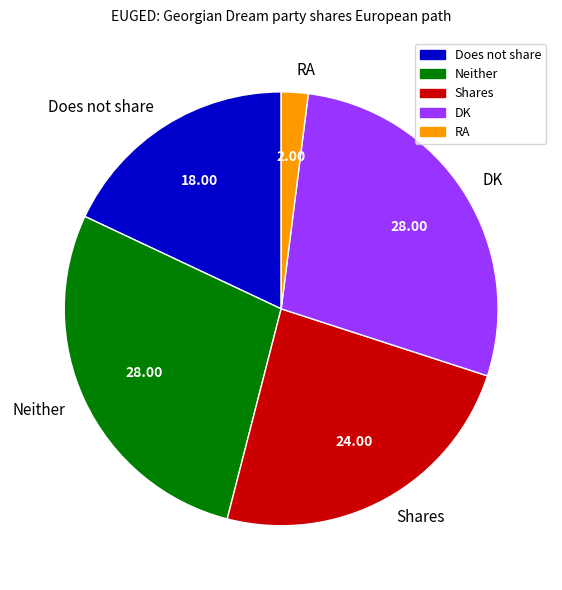

Which has a higher value, DK or Shares?

DK